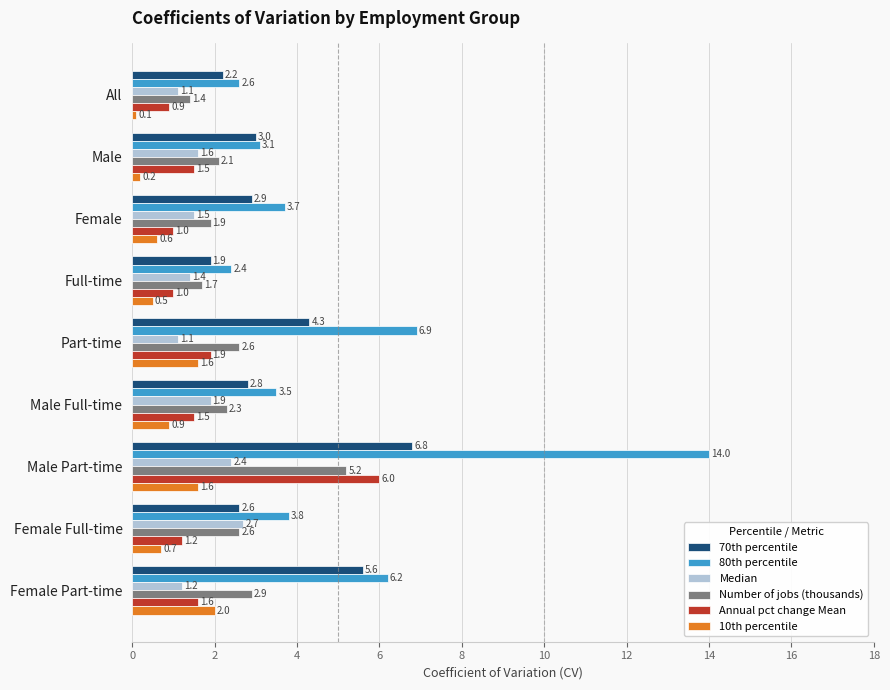

At which label is Annual pct change Mean closest to 3?

Part-time